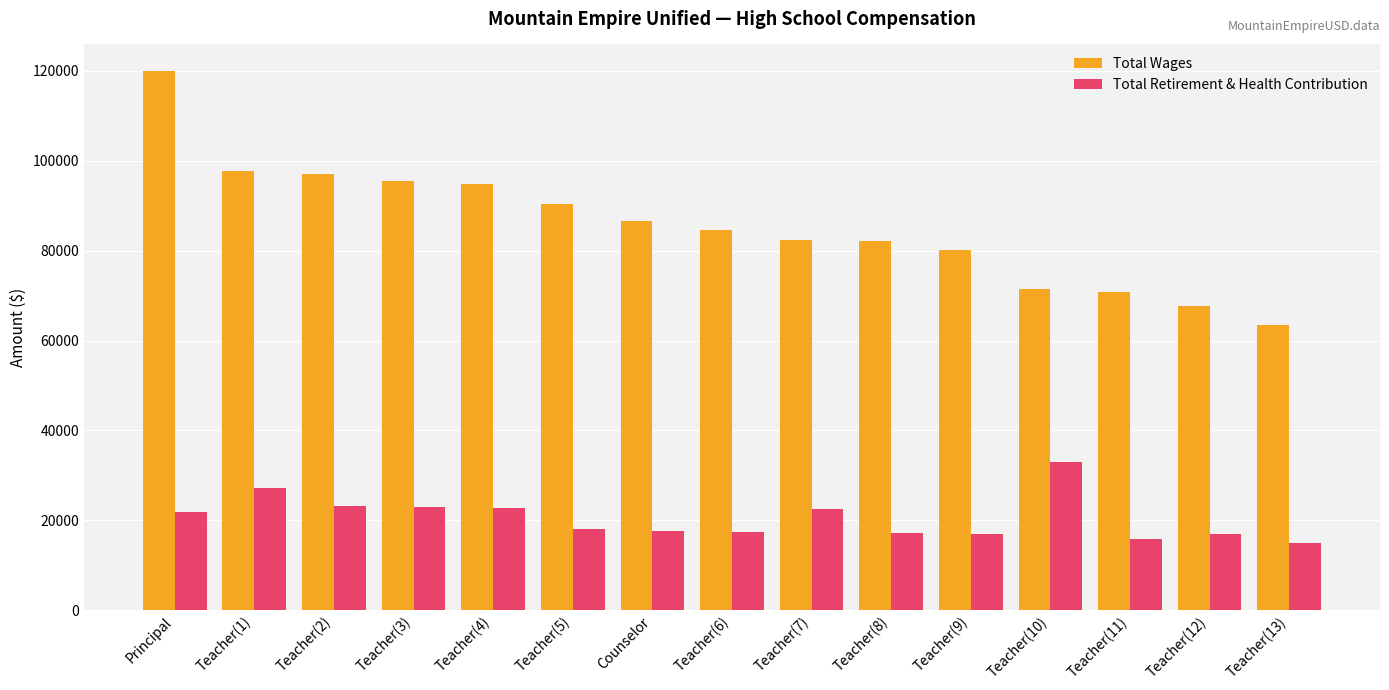

At which label is Total Wages closest to 91716?

Teacher(5)